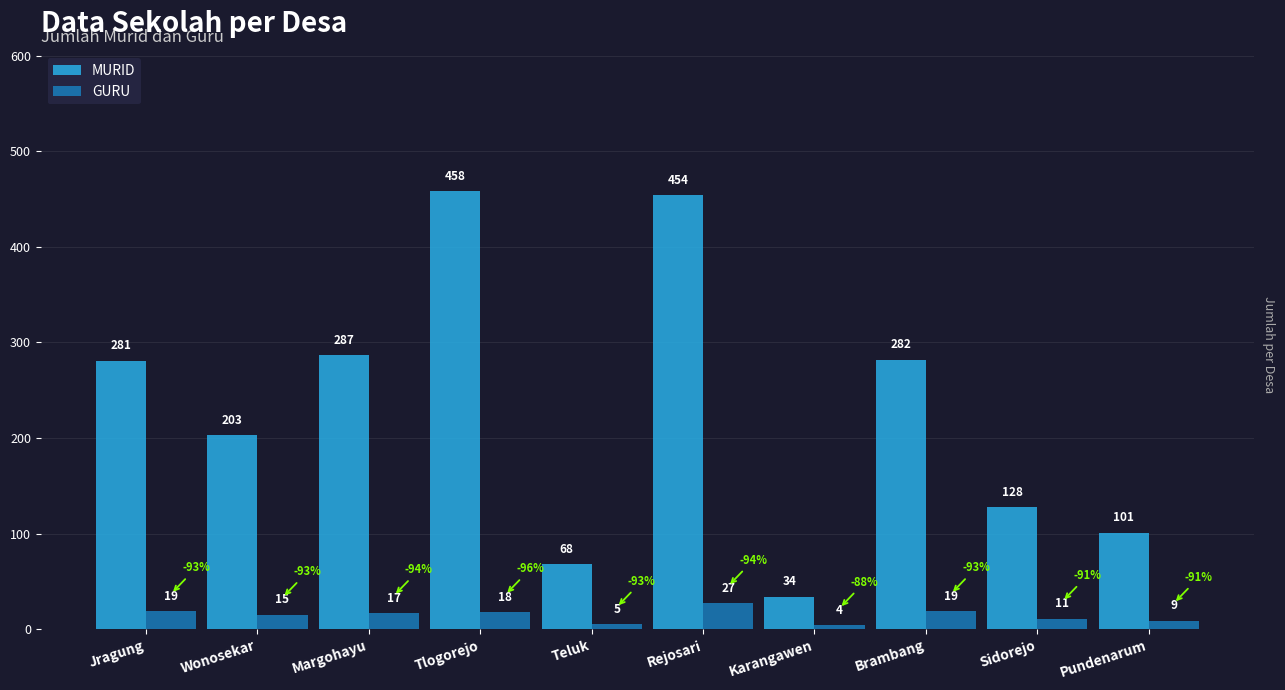

At which category is the sum across all series the highest?

Rejosari